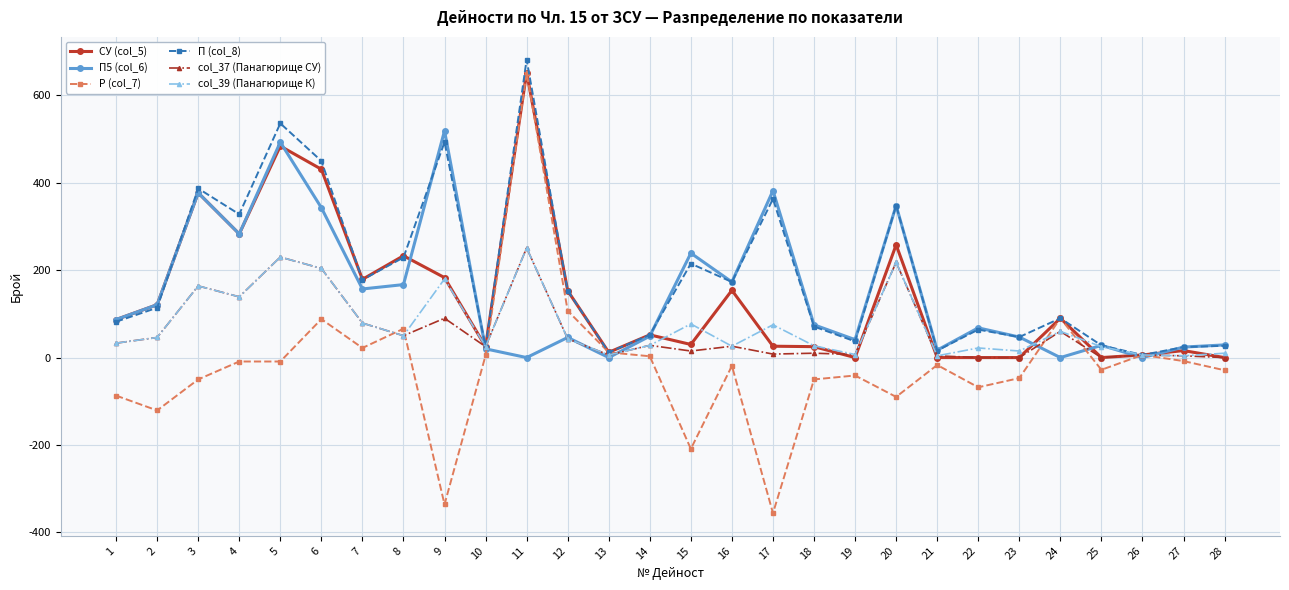

The value of СУ (col_5) at 23 is -450. True or false?

False